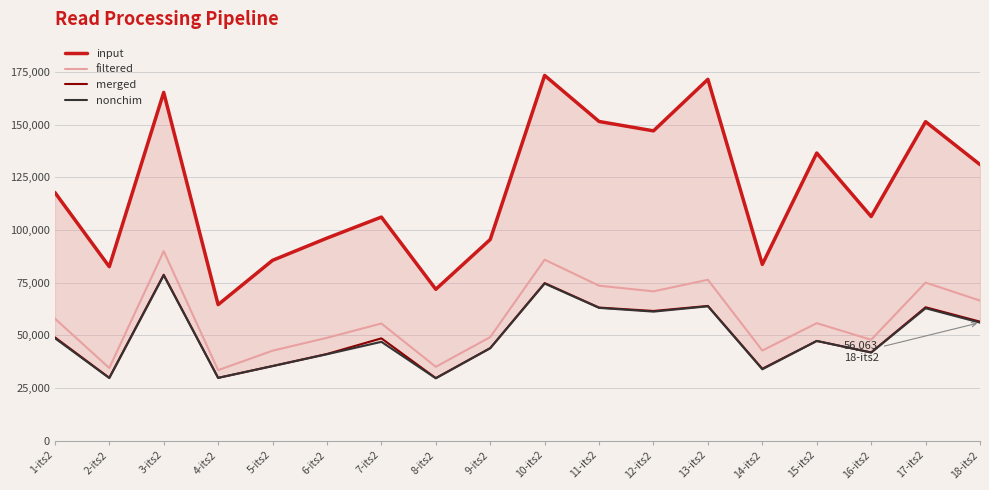

How many interior local valleys does the nonchim series have?

6